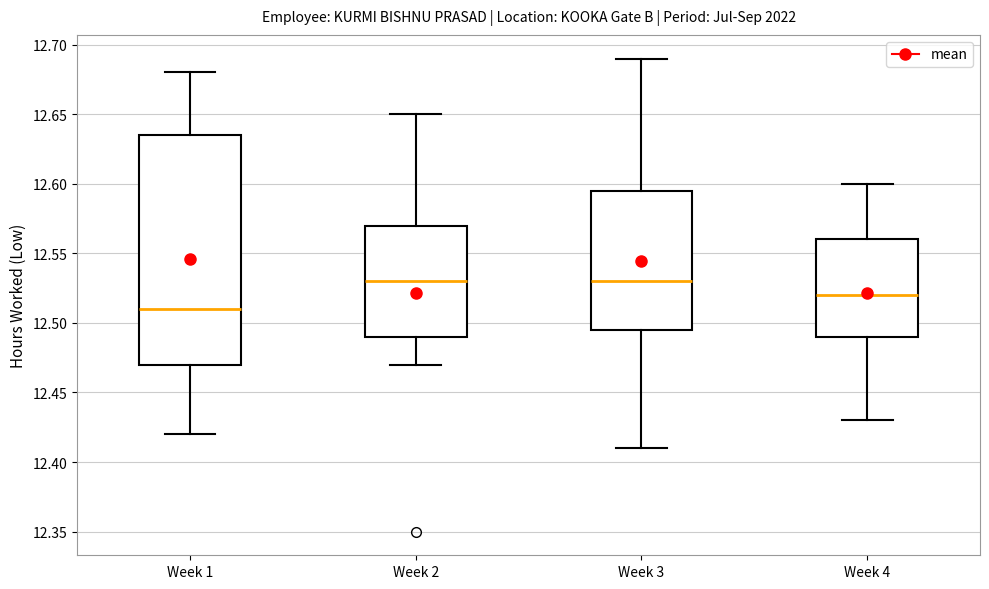

Which box is the tallest, from its lower edge to its upper edge?

Week 1